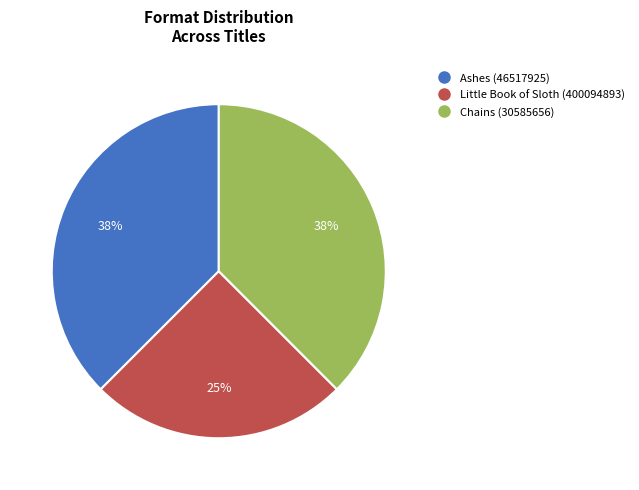

Is there any slice that represents more than half of the pie?

No